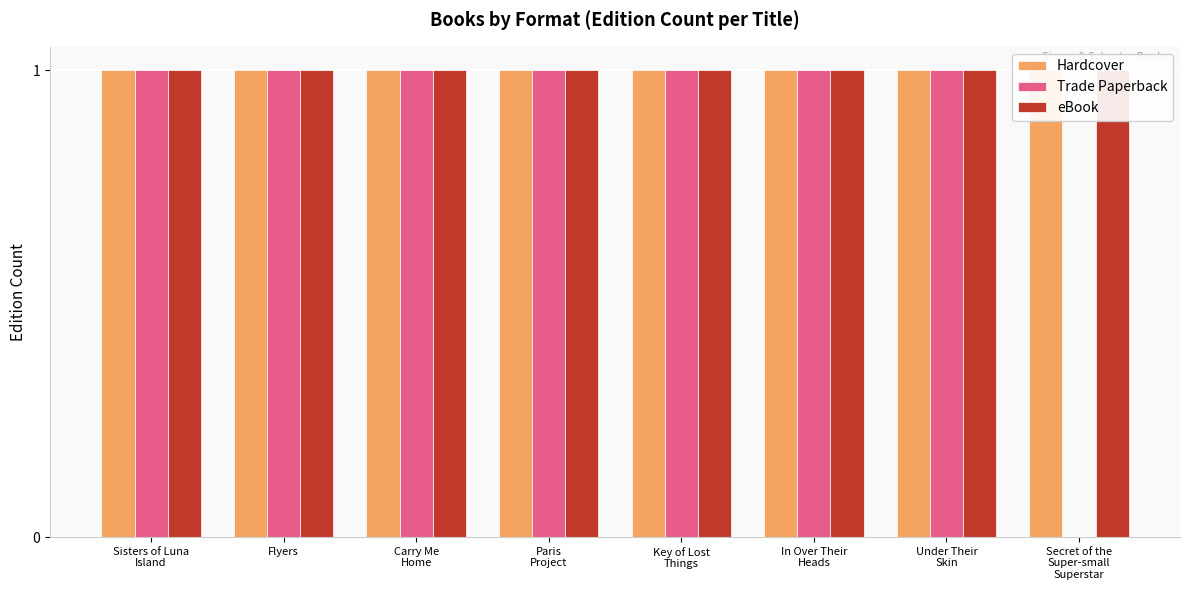

What is the average value of the Hardcover series?

1